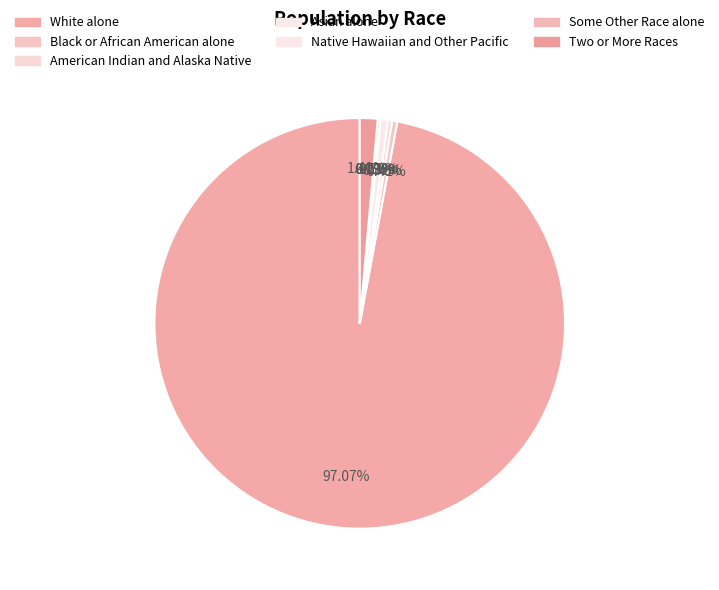

What portion of the pie excludes American Indian and Alaska Native?

99.7%